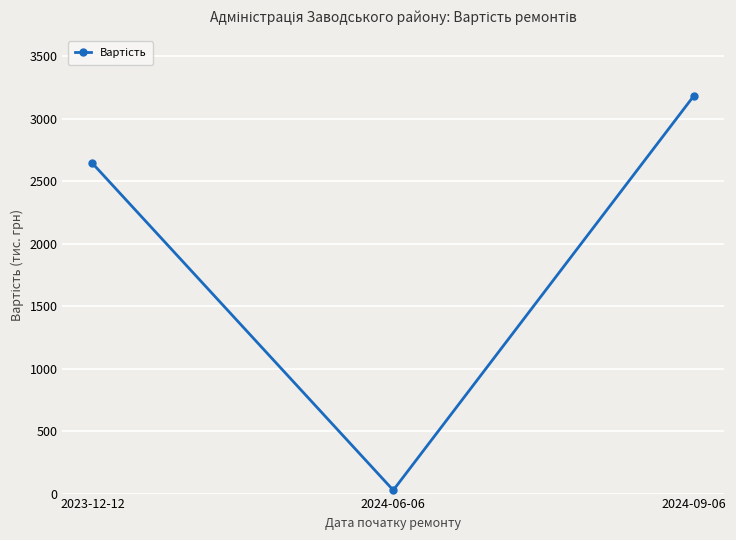

How many values exceed 2642?

2